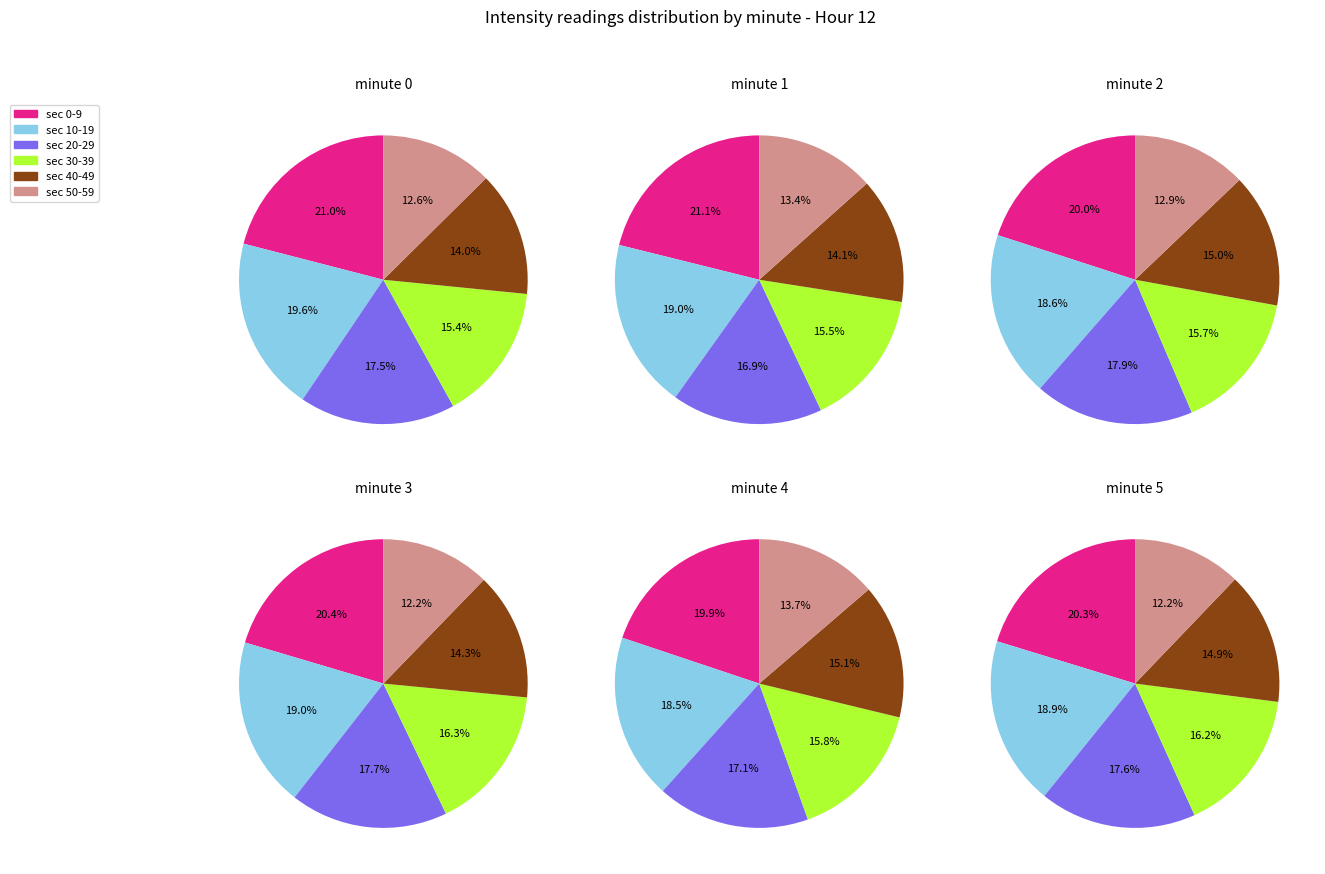

To the nearest percent, what portion does minute 1 represent?

20%